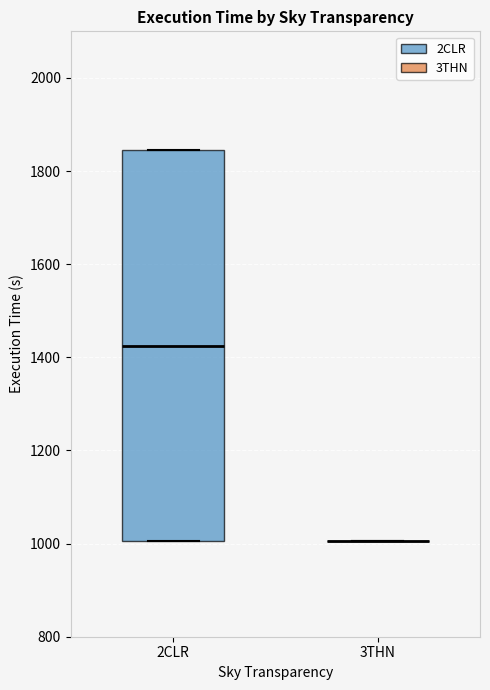

Reading left to right, read every box against the y-axis: the position of its median line, the range the box covers, and the ends of its whiskers. The values are not printed on the chart, so give them approximately, as read against the axis.

2CLR: median 1420, box 1000 to 1840, whiskers 1000 to 1840
3THN: box collapsed to a line at 1000, whiskers 1000 to 1000